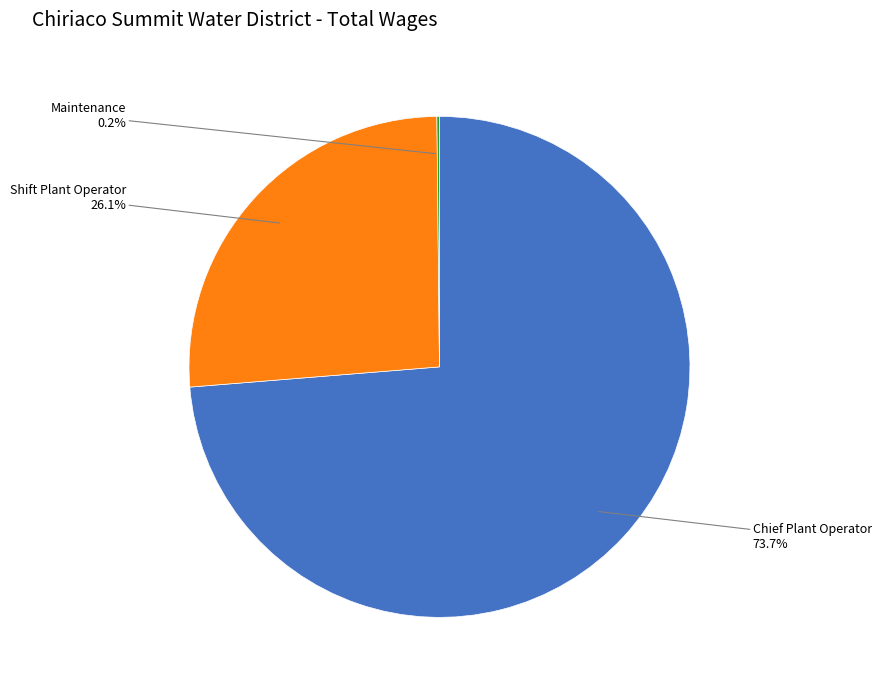

Does any single category account for the majority?

Yes